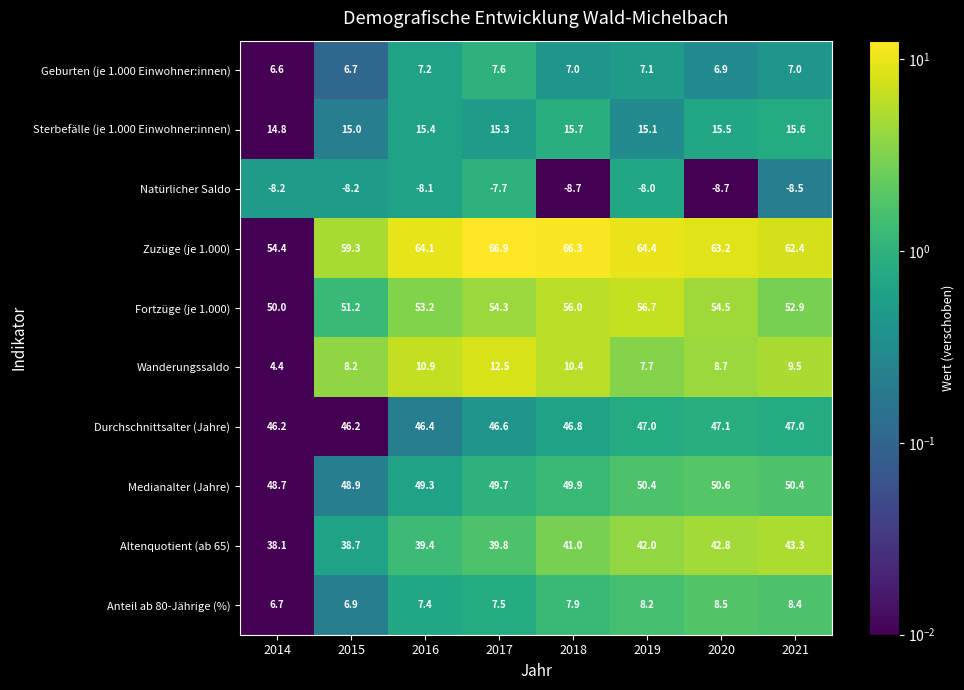

How many data points does each series have?

8